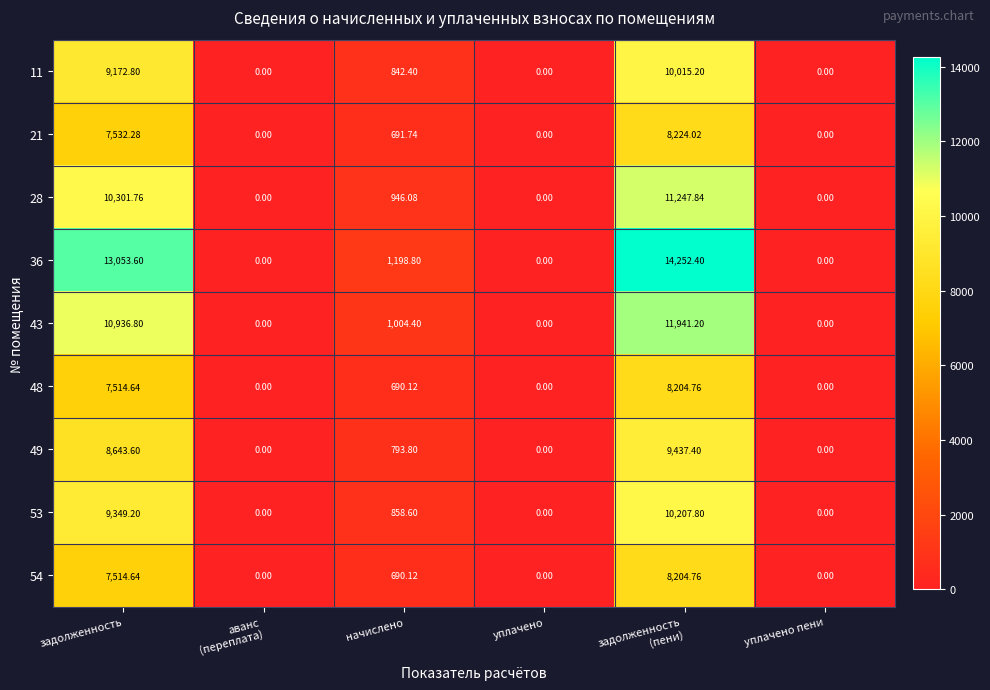

Which series changed the most between начислено and уплачено пени?

36